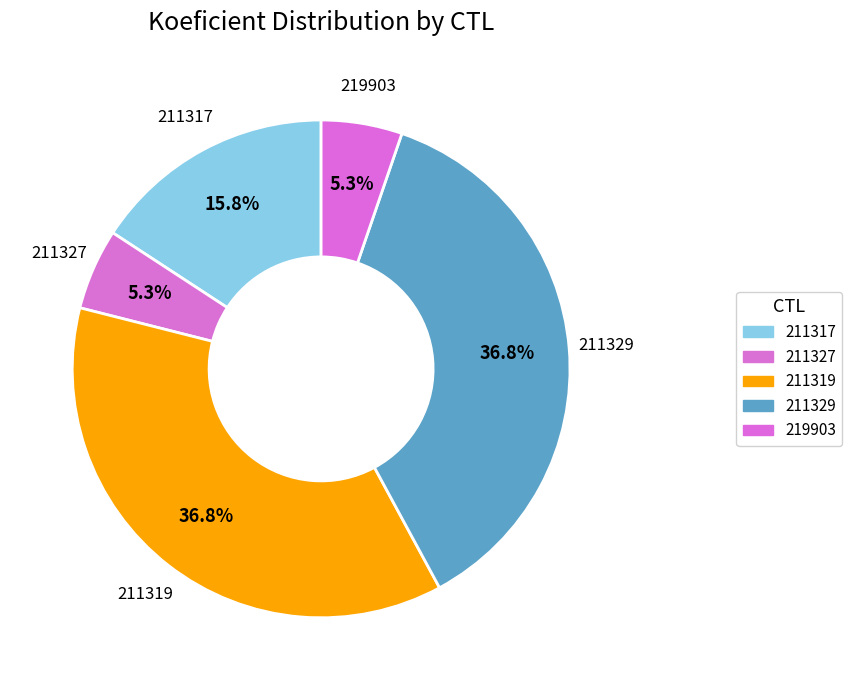

Count the number of slices in the pie.

5